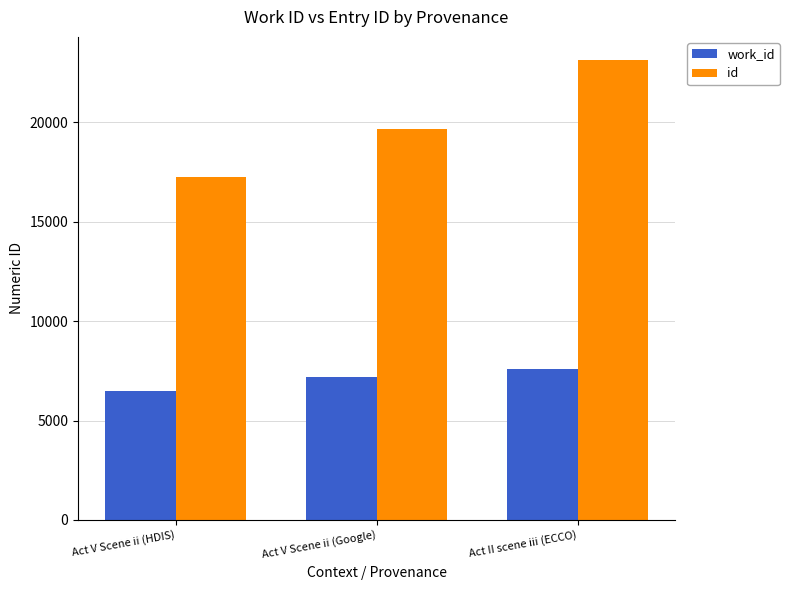

How many bars are there in total?

6